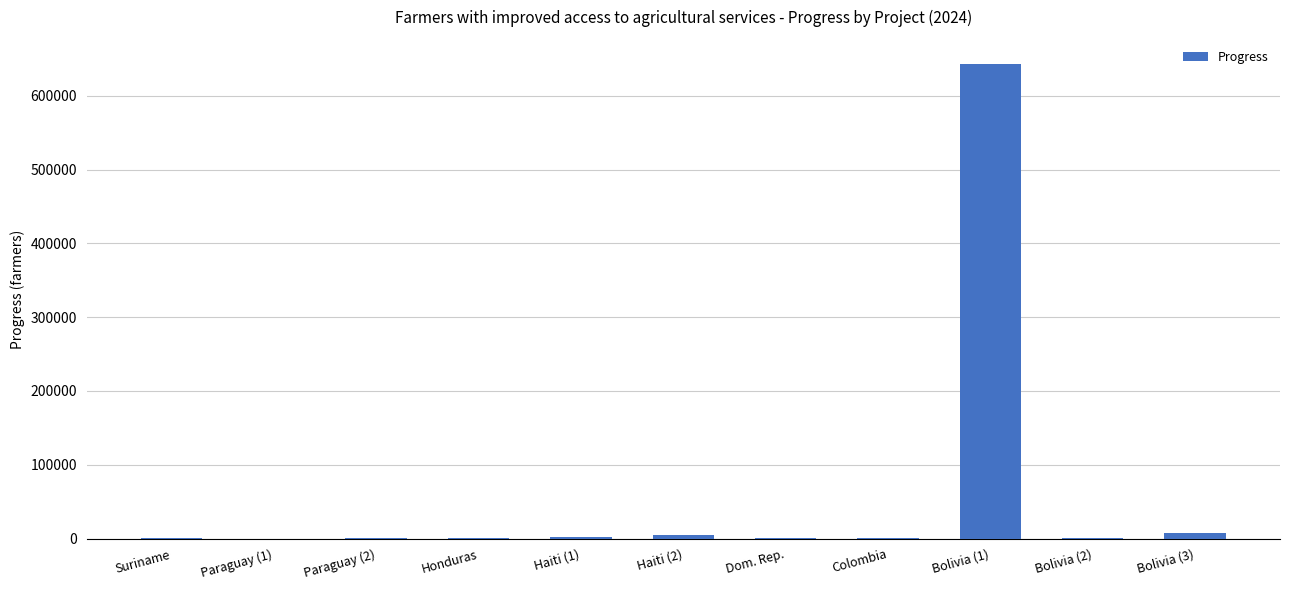

Where is the data nearest to the value 321814?

Bolivia (3)